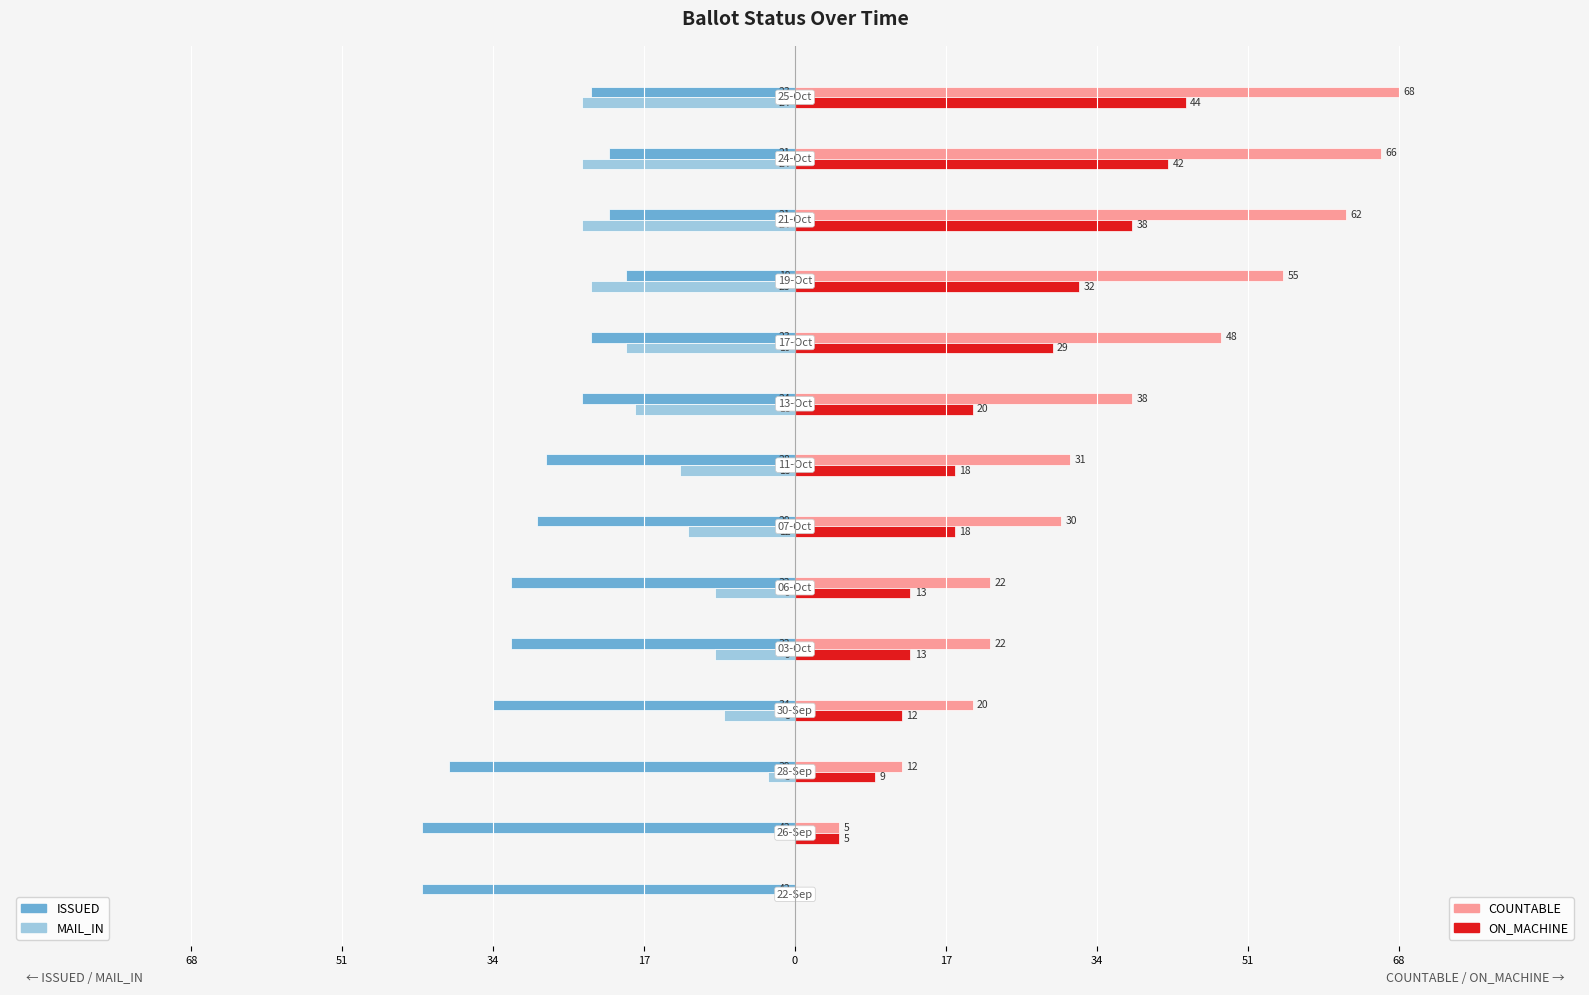

The MAIL_IN series shows -12 at 34. True or false?

True